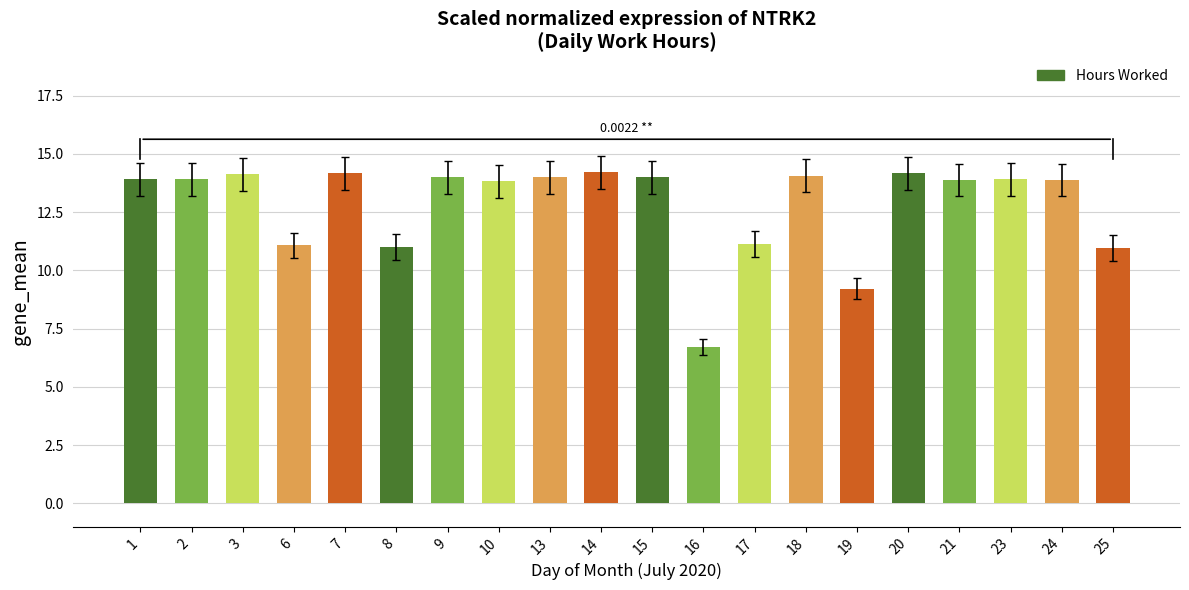

What is the maximum value shown in the chart?

14.2